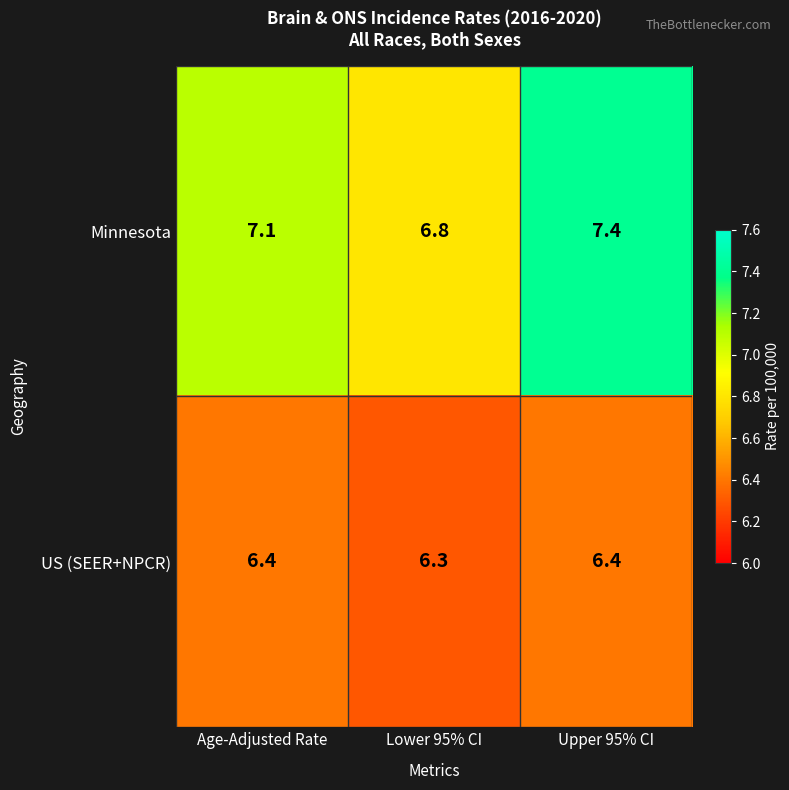

Which series has the widest spread of values?

Minnesota